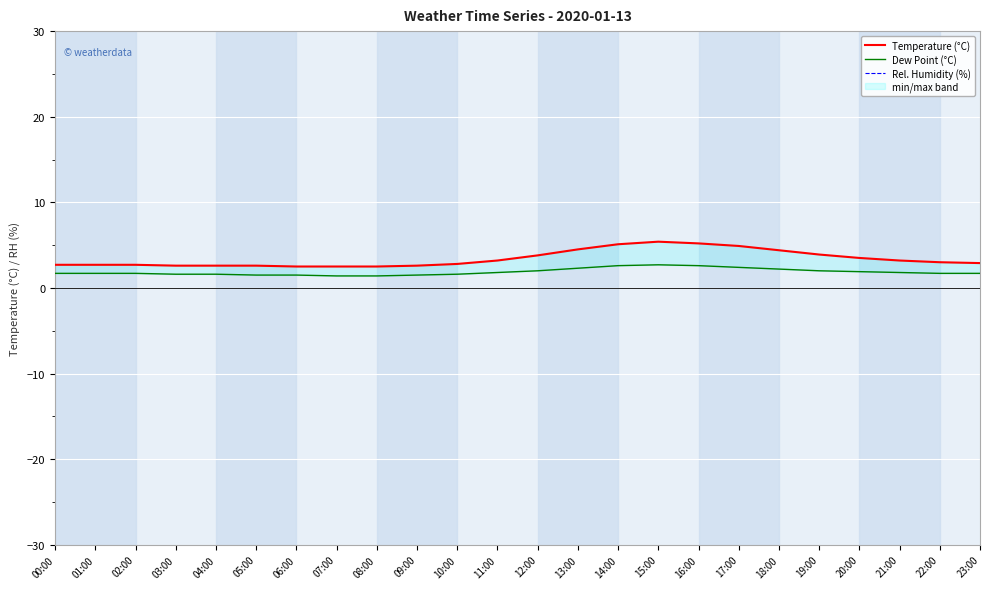

Reading left to right, list all the values displayed in this chart.

Temperature (°C): 00:00=2.7	01:00=2.7	02:00=2.7	03:00=2.6	04:00=2.6	05:00=2.6	06:00=2.5	07:00=2.5	08:00=2.5	09:00=2.6	10:00=2.8	11:00=3.2	12:00=3.8	13:00=4.5	14:00=5.1	15:00=5.4	16:00=5.2	17:00=4.9	18:00=4.4	19:00=3.9	20:00=3.5	21:00=3.2	22:00=3.0	23:00=2.9
Dew Point (°C): 00:00=1.7	01:00=1.7	02:00=1.7	03:00=1.6	04:00=1.6	05:00=1.5	06:00=1.5	07:00=1.4	08:00=1.4	09:00=1.5	10:00=1.6	11:00=1.8	12:00=2.0	13:00=2.3	14:00=2.6	15:00=2.7	16:00=2.6	17:00=2.4	18:00=2.2	19:00=2.0	20:00=1.9	21:00=1.8	22:00=1.7	23:00=1.7
Rel. Humidity (%): 00:00=93.0	01:00=93.0	02:00=93.0	03:00=93.0	04:00=93.0	05:00=93.0	06:00=93.0	07:00=93.0	08:00=93.0	09:00=93.0	10:00=92.0	11:00=91.0	12:00=90.0	13:00=89.0	14:00=88.0	15:00=87.0	16:00=87.0	17:00=88.0	18:00=89.0	19:00=90.0	20:00=91.0	21:00=92.0	22:00=92.0	23:00=93.0